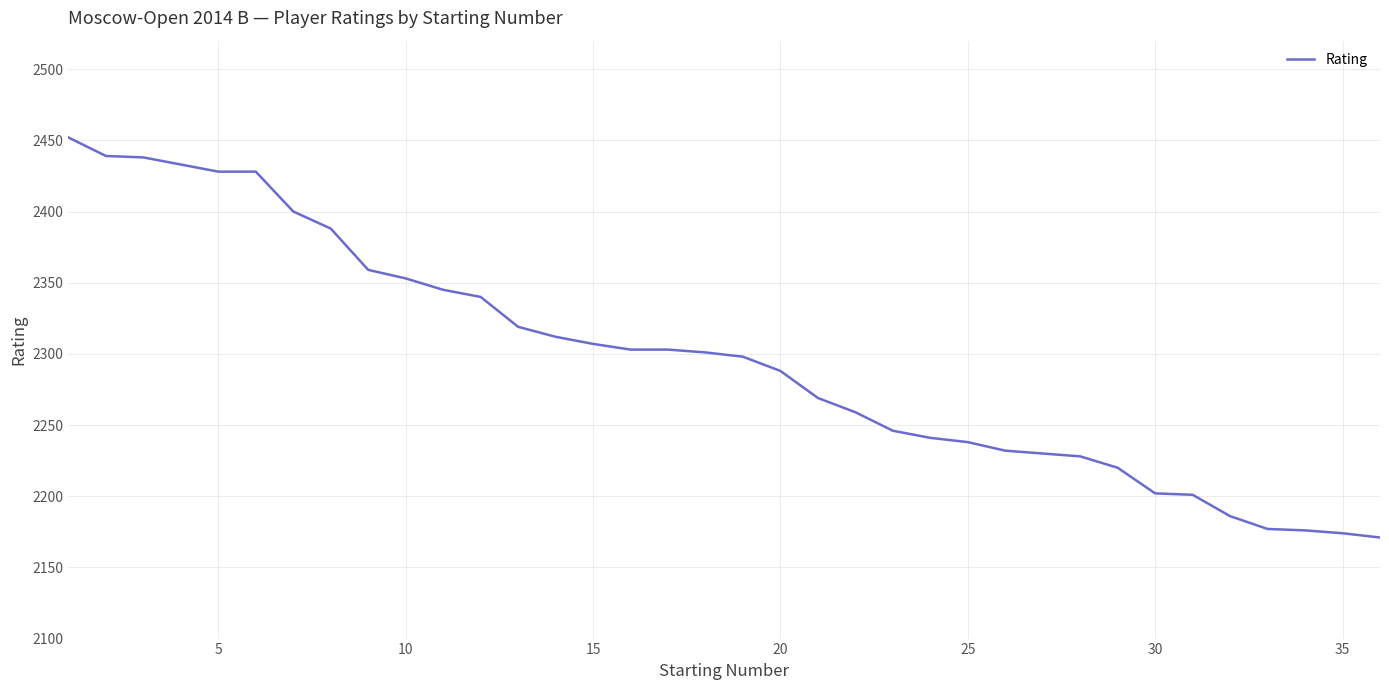

What is the maximum value shown in the chart?

2452